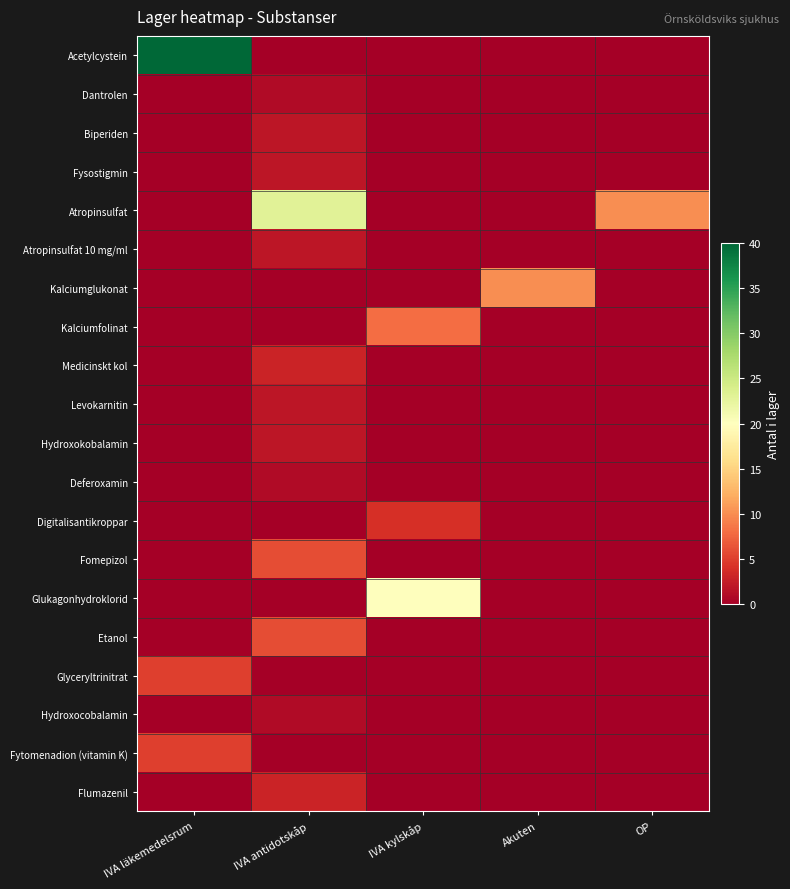

Which label corresponds to the largest value in the chart?

IVA läkemedelsrum